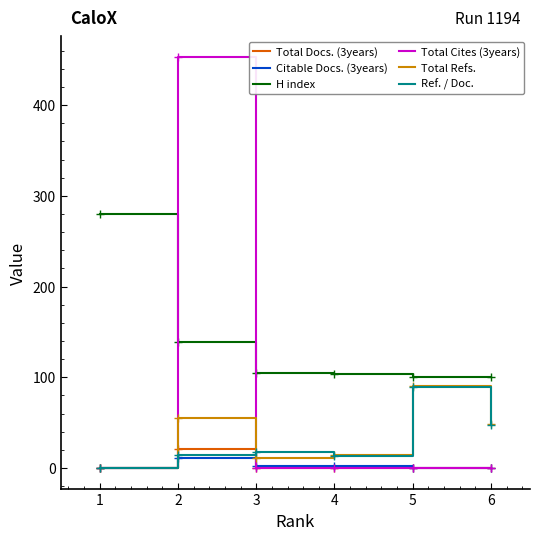

Which series ends up on top after the final intersection of Total Cites (3years) and Total Refs.?

Total Refs.